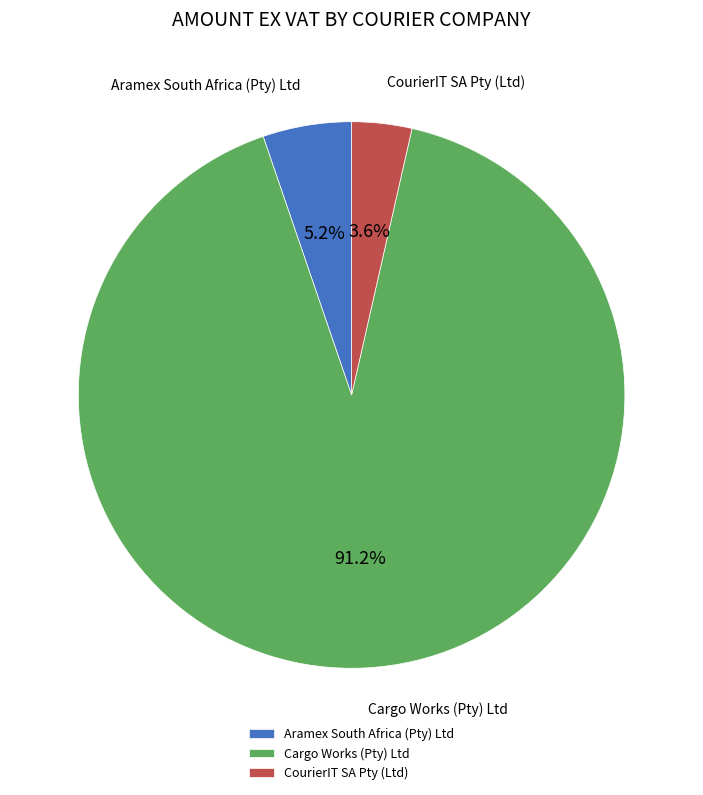

The Cargo Works (Pty) Ltd slice represents 77% of the pie. True or false?

False